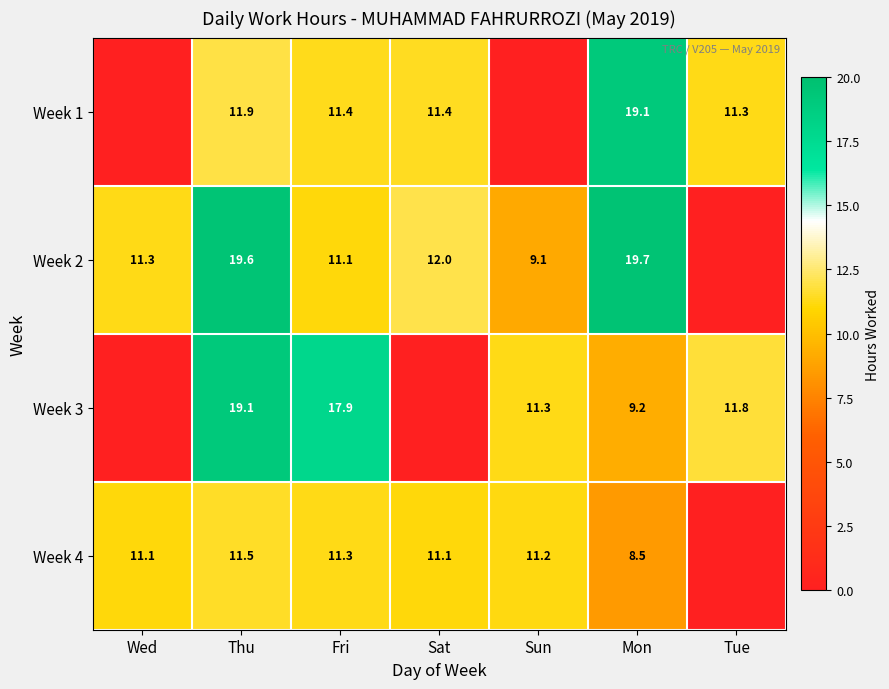

How many data points does each series have?

7